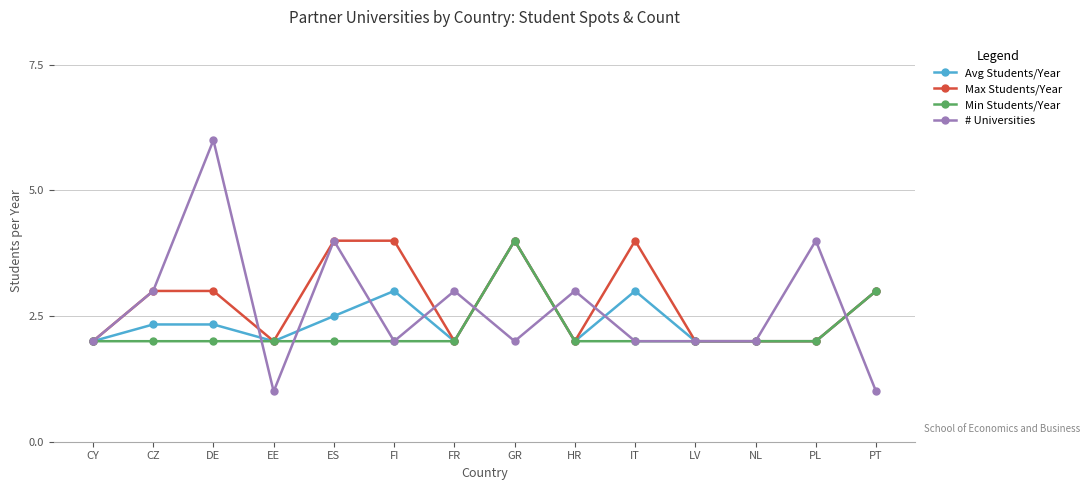

Does the chart have visible grid lines?

Yes